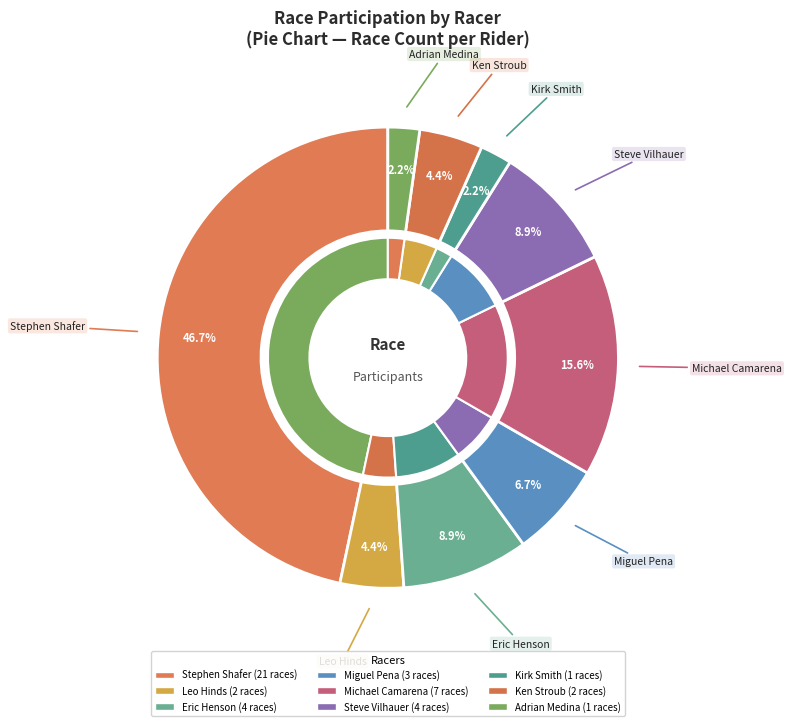

What is the largest slice in the pie chart?

Stephen Shafer